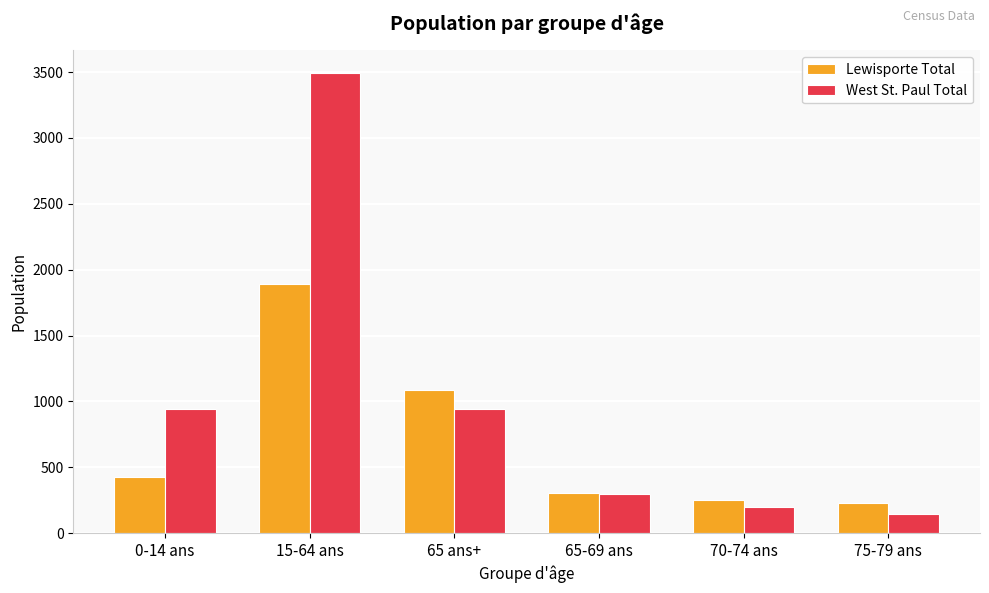

What is the difference between the maximum and minimum values in the West St. Paul Total series?

3345